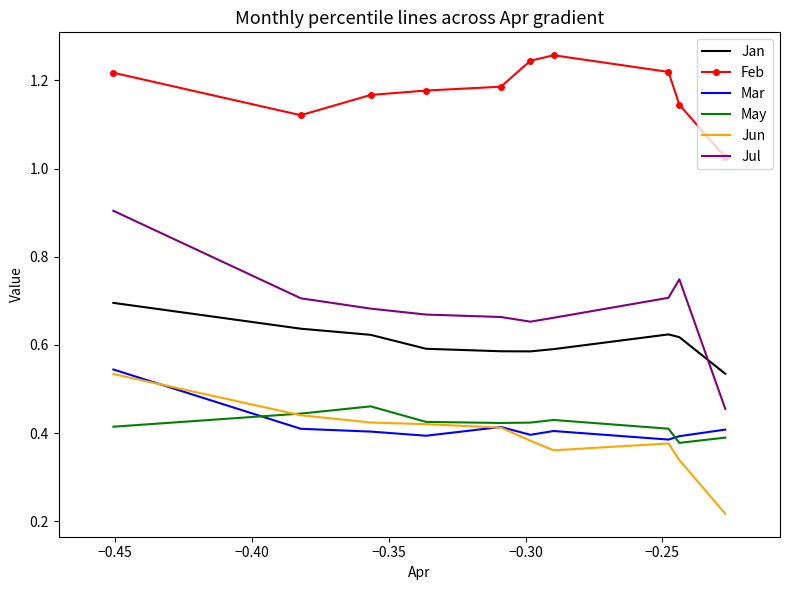

Which series has the largest range (max minus min)?

Jul